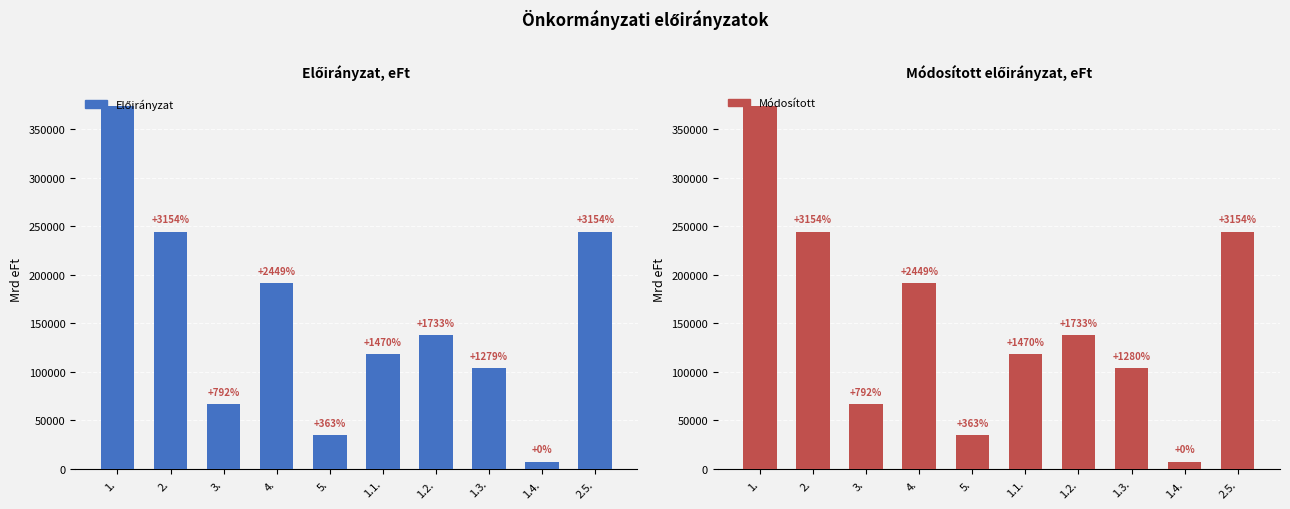

Which series has the largest total across all categories?

Módosított előirányzat